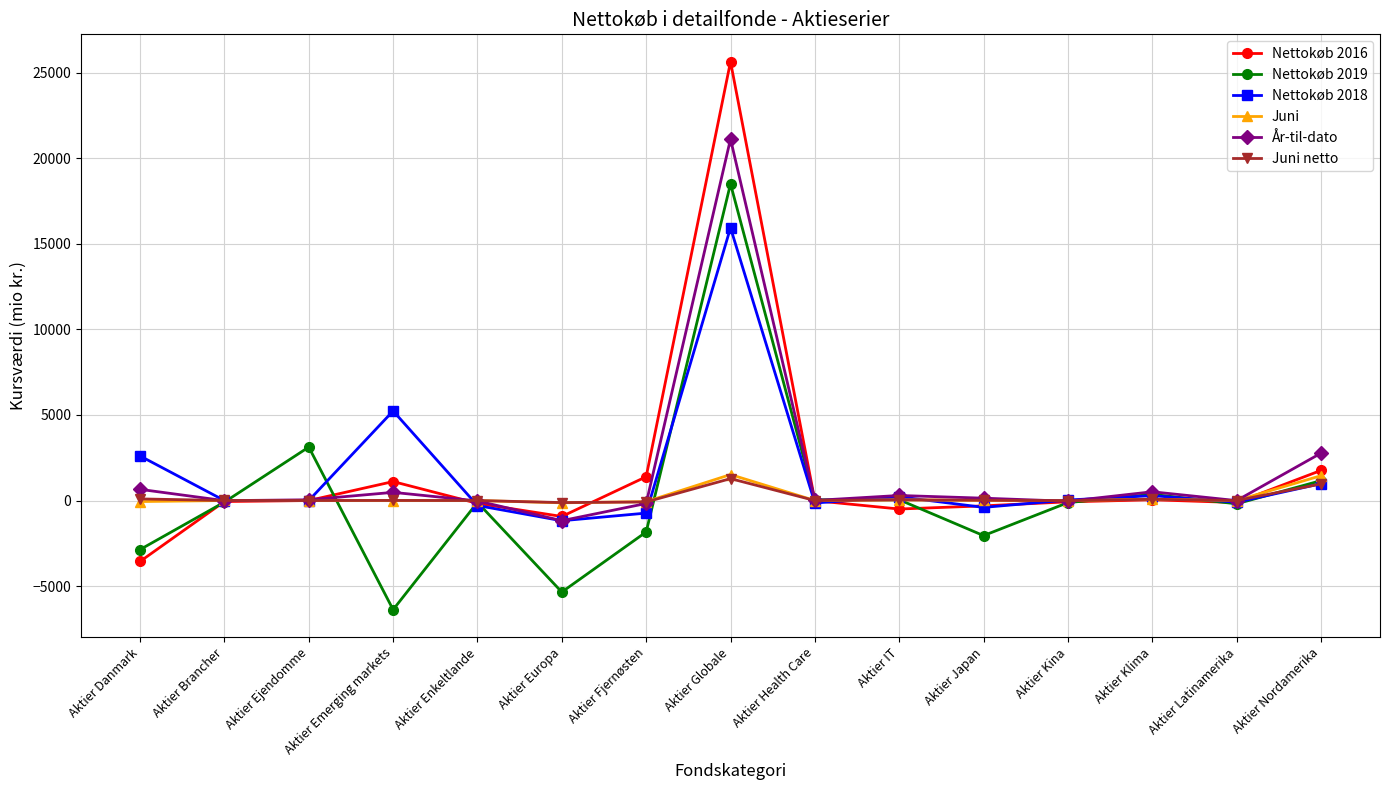

What is the sum of the Juni netto values at Aktier Globale and Aktier Europa?

1160.5